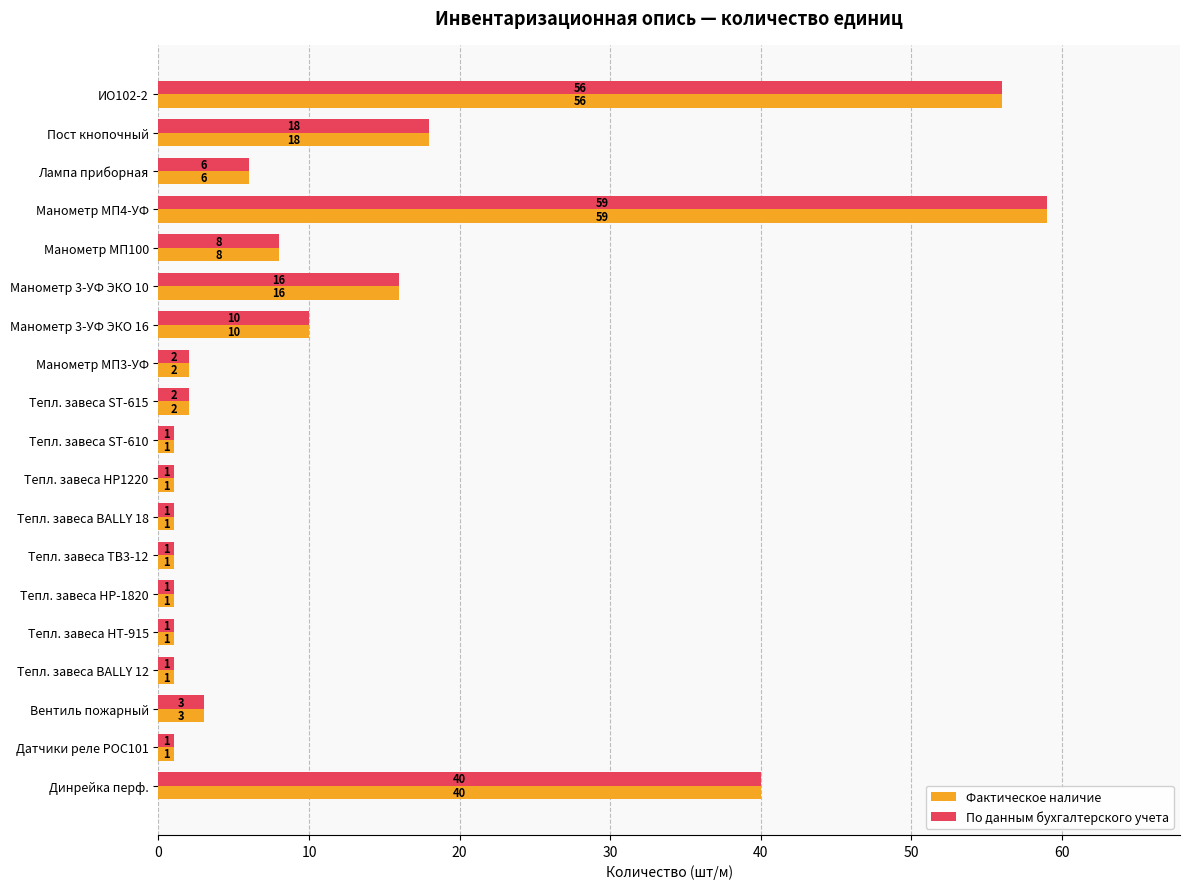

How many series are shown in this chart?

2